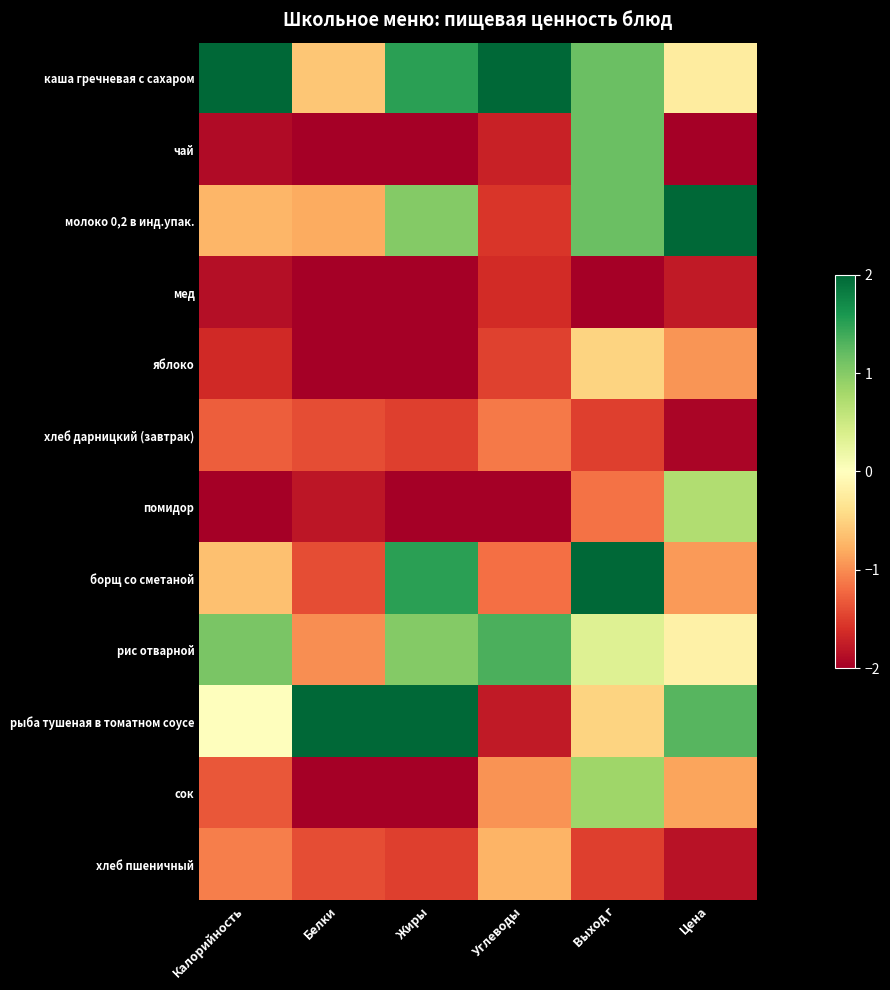

List the series in order of their peak value, lowest first.

мед, хлеб дарницкий (завтрак), хлеб пшеничный, яблоко, помидор, сок, чай, рис отварной, каша гречневая с сахаром, молоко 0,2 в инд.упак., борщ со сметаной, рыба тушеная в томатном соусе